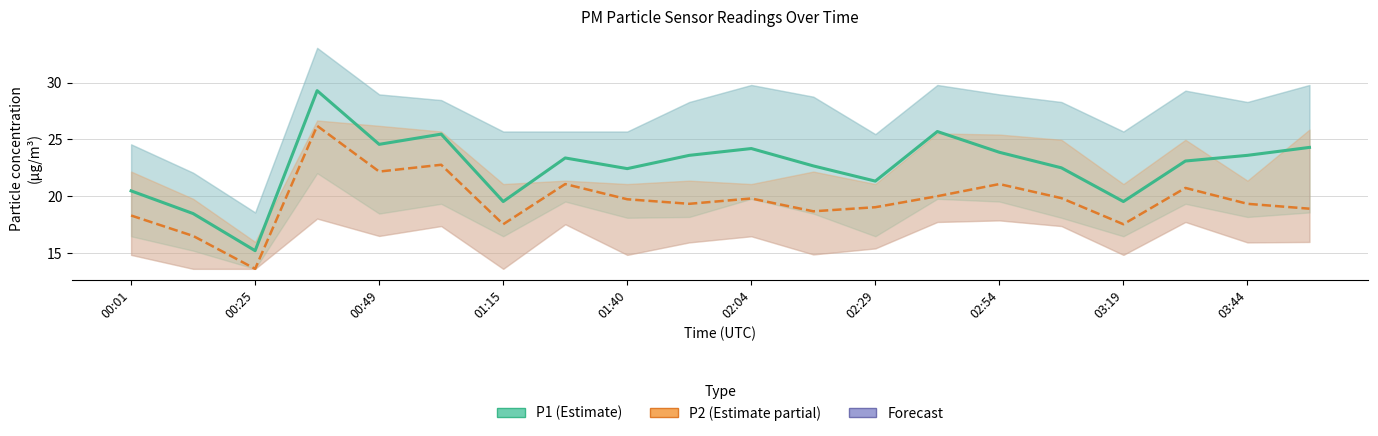

True or false: P1 has more than 2 points higher than both neighbors.

True